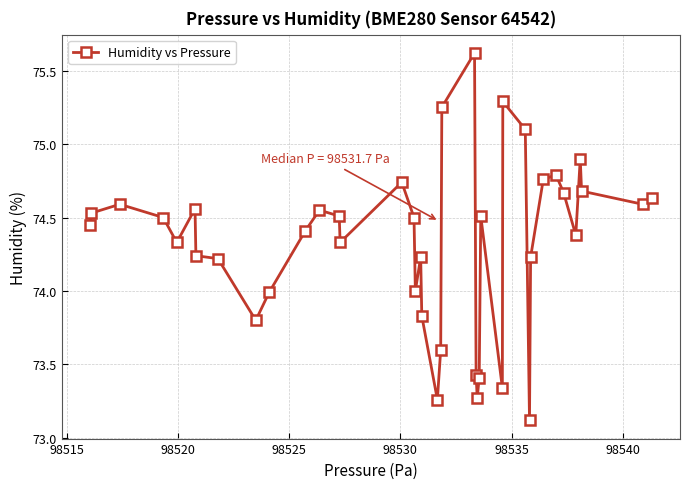

True or false: the data has more than 2 interior local peaks.

True